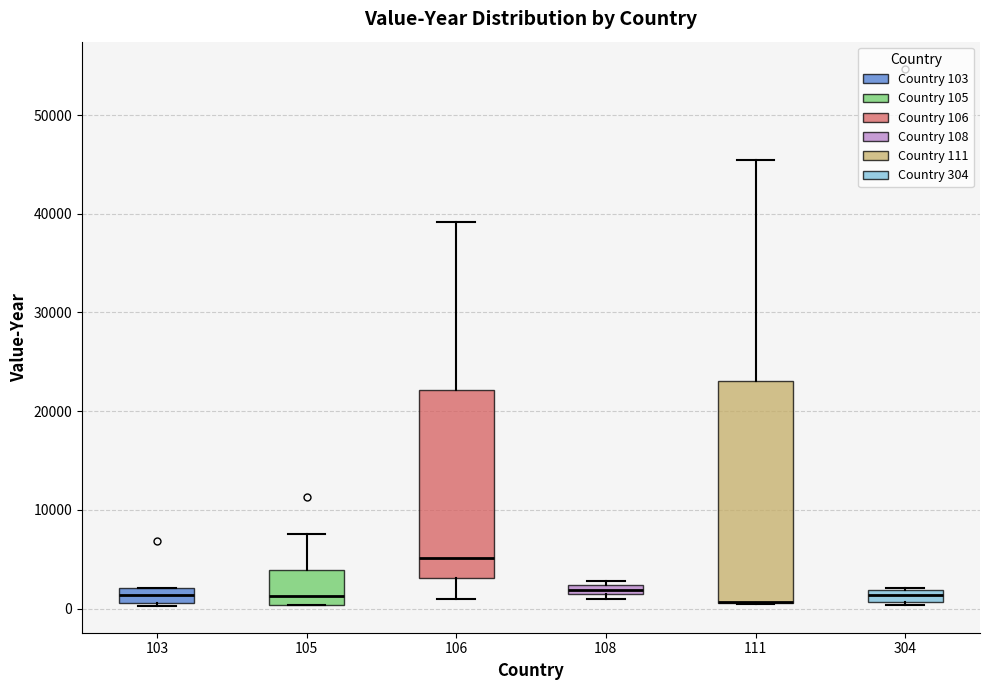

Where is the lower edge of the box at x = 108 on the y-axis? The values are not printed on the chart, so give them approximately, as read against the axis.

1000